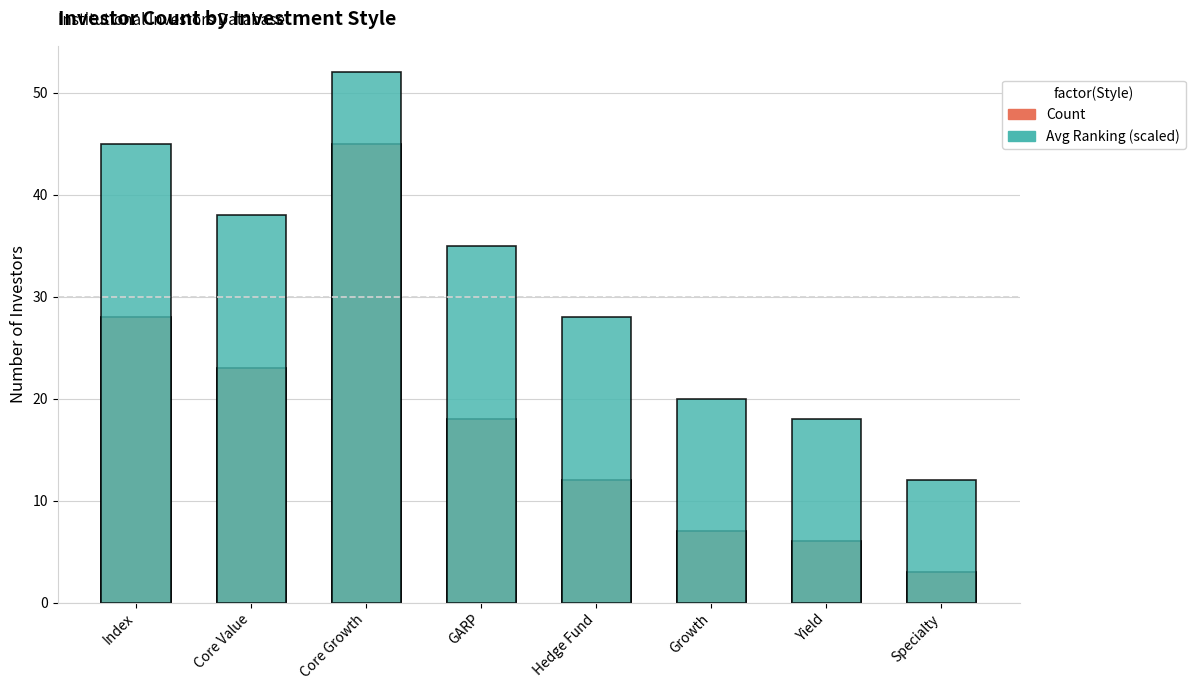

Read the Avg Ranking (scaled) value at GARP.

35